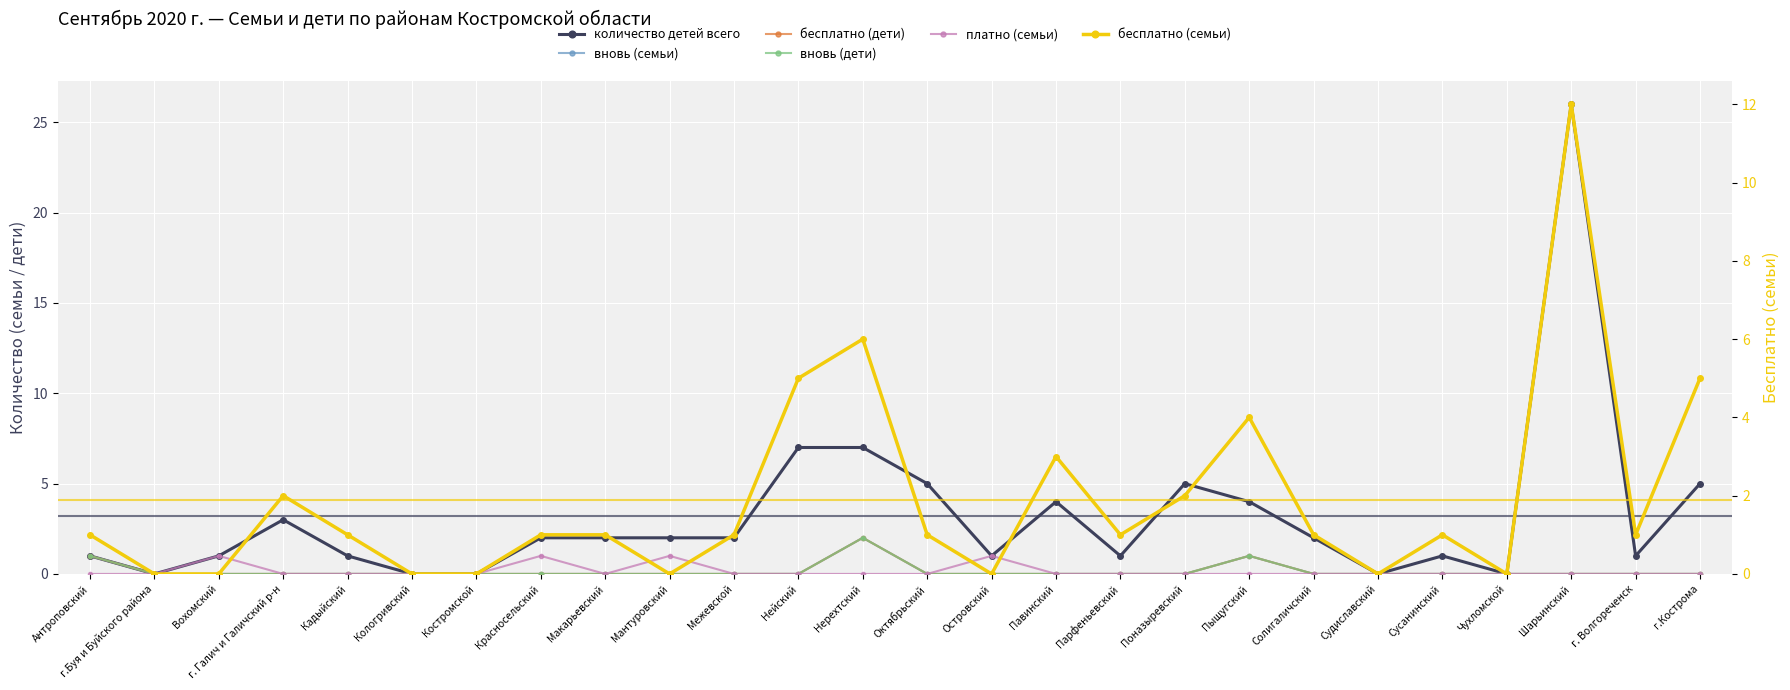

True or false: бесплатно (семьи) and количество детей всего intersect in this chart.

False